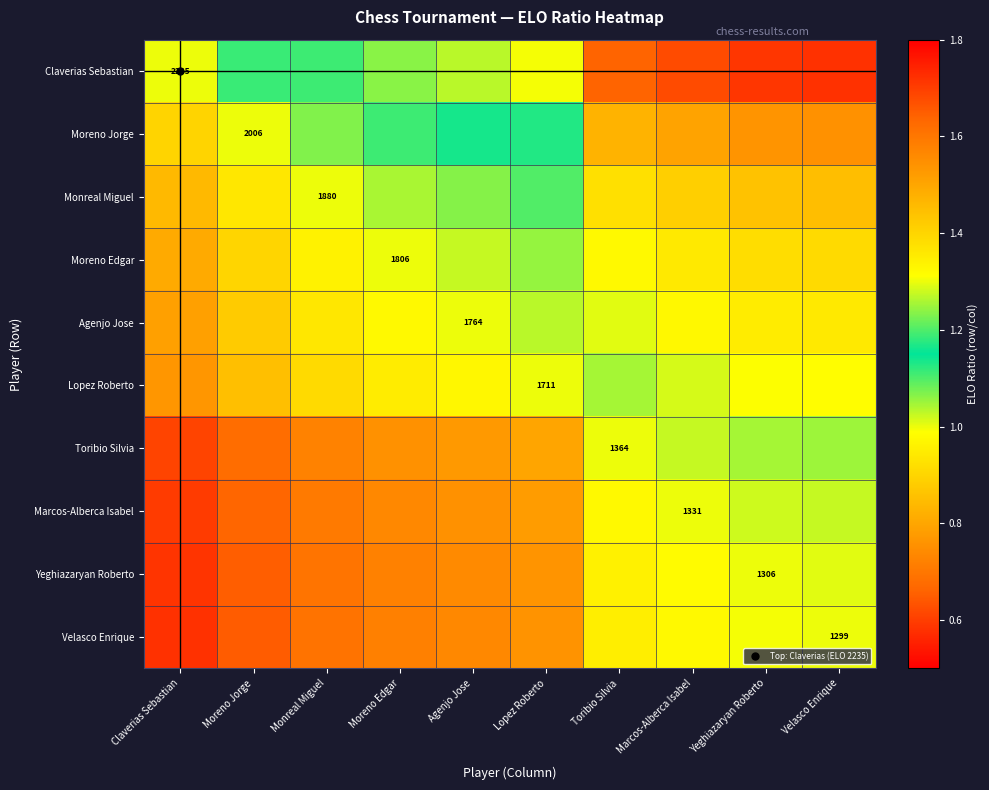

Which series changed the most between Moreno Edgar and Velasco Enrique?

Claverias Sebastian